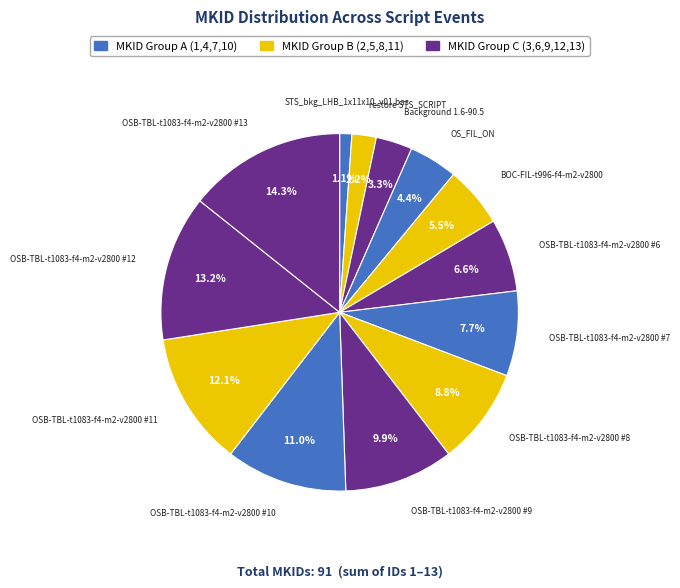

Does any single category account for the majority?

No